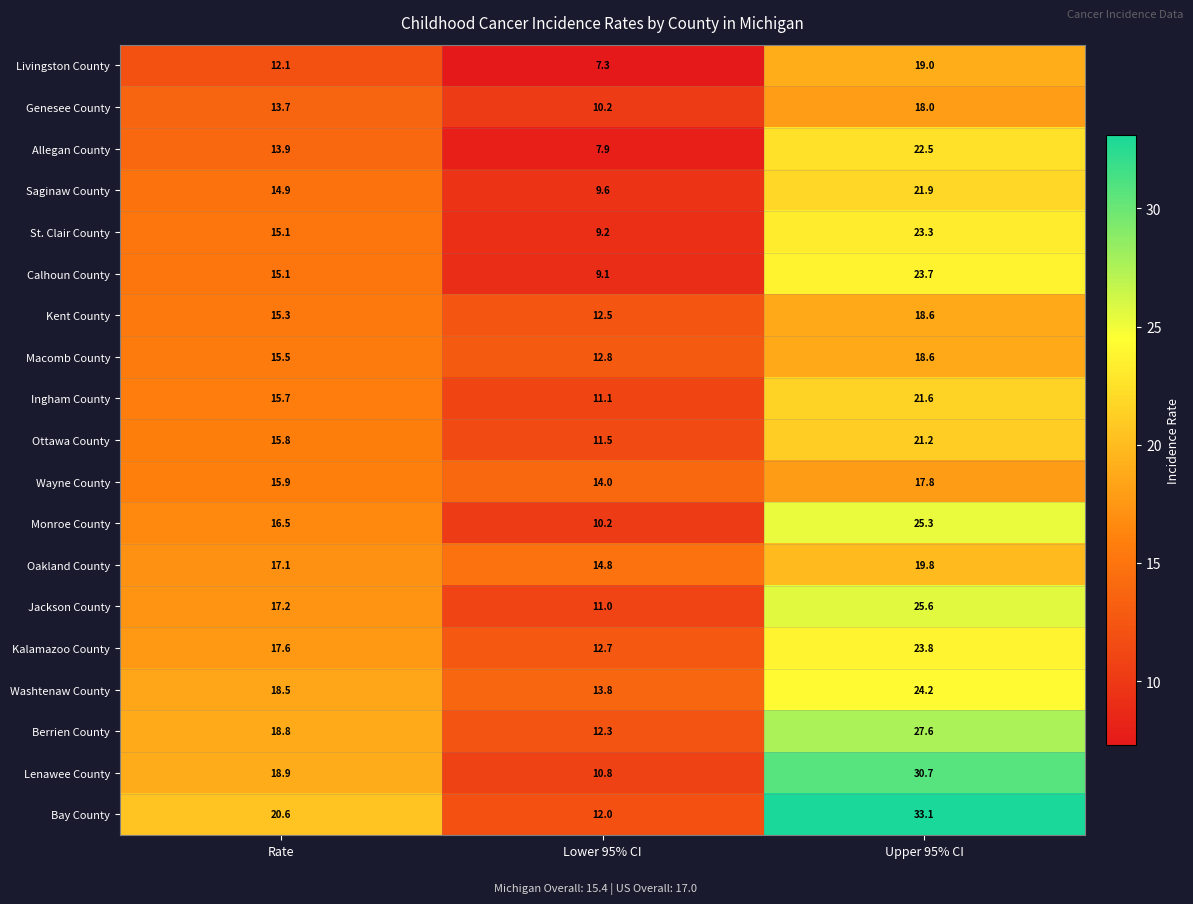

What is the total value across all series at Lower 95% CI?

212.8